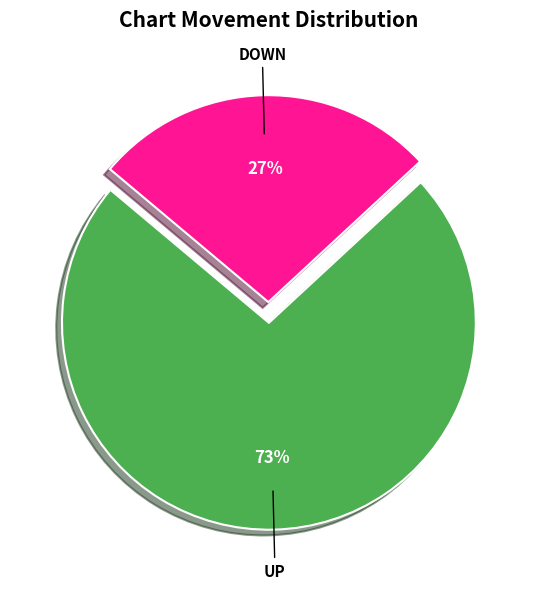

To the nearest percent, what is the average slice percentage?

50%